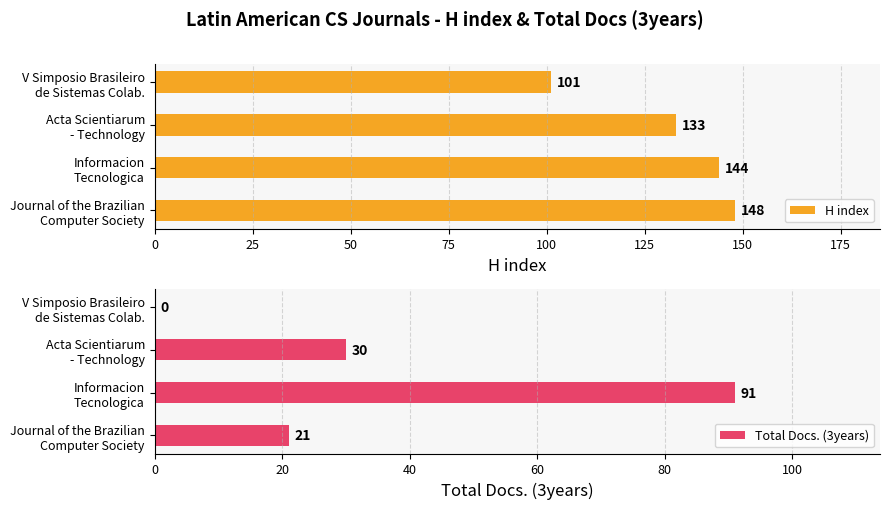

List the series in order of their peak value, lowest first.

Total Docs. (3years), H index